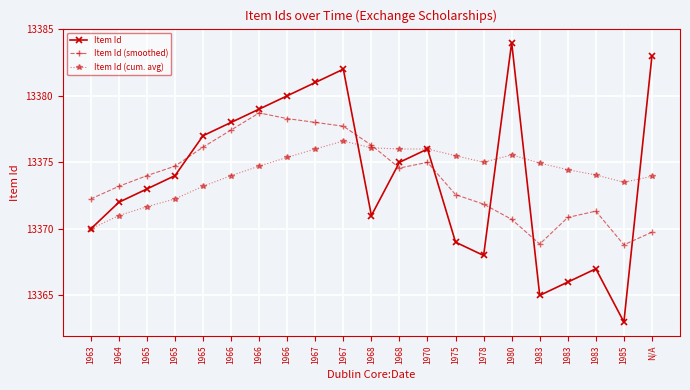

True or false: Item Id (smoothed) has a value of 21877.0 at 1965.

False